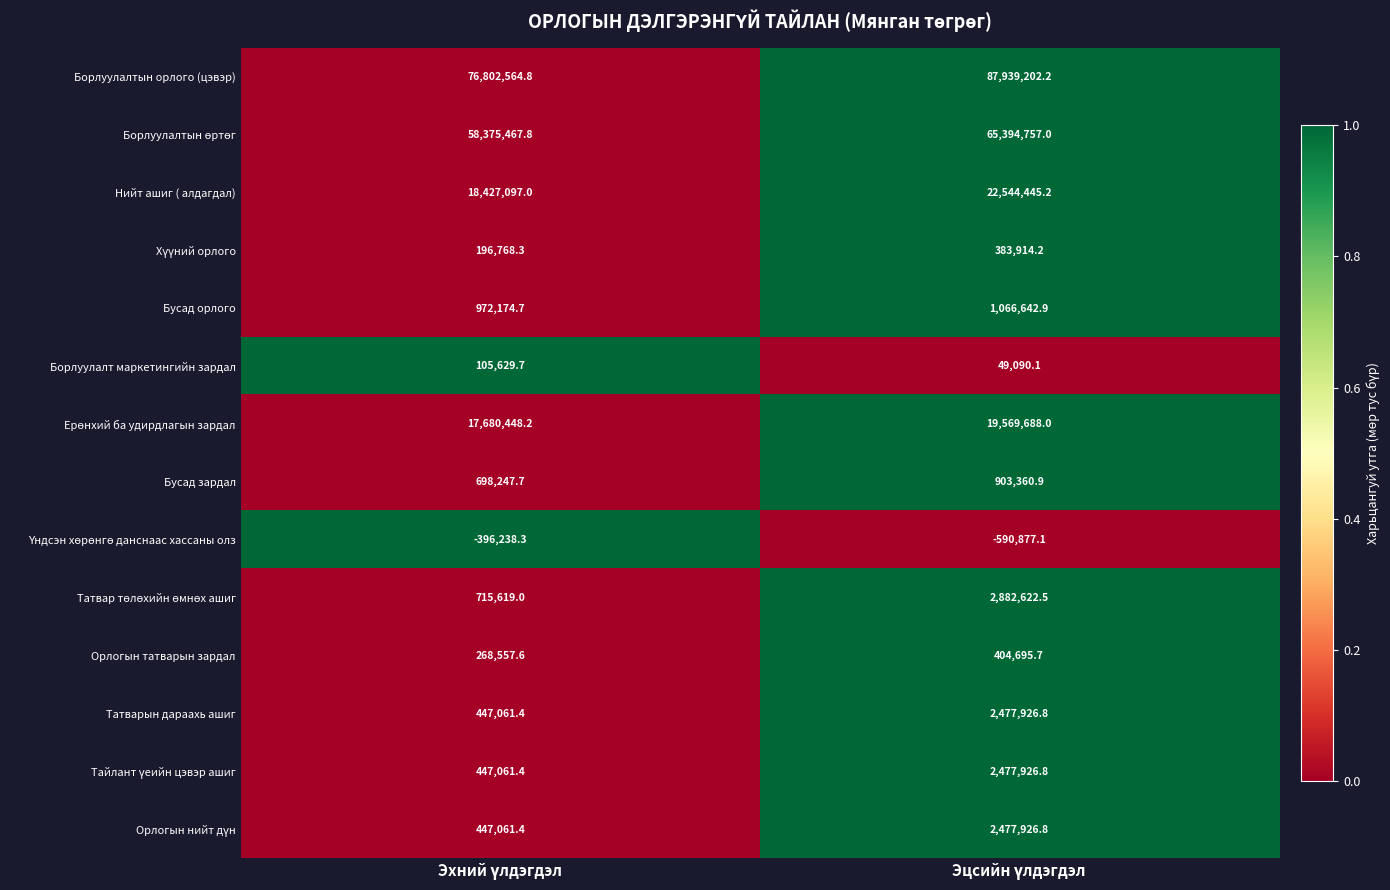

Count the number of data series in this chart.

14